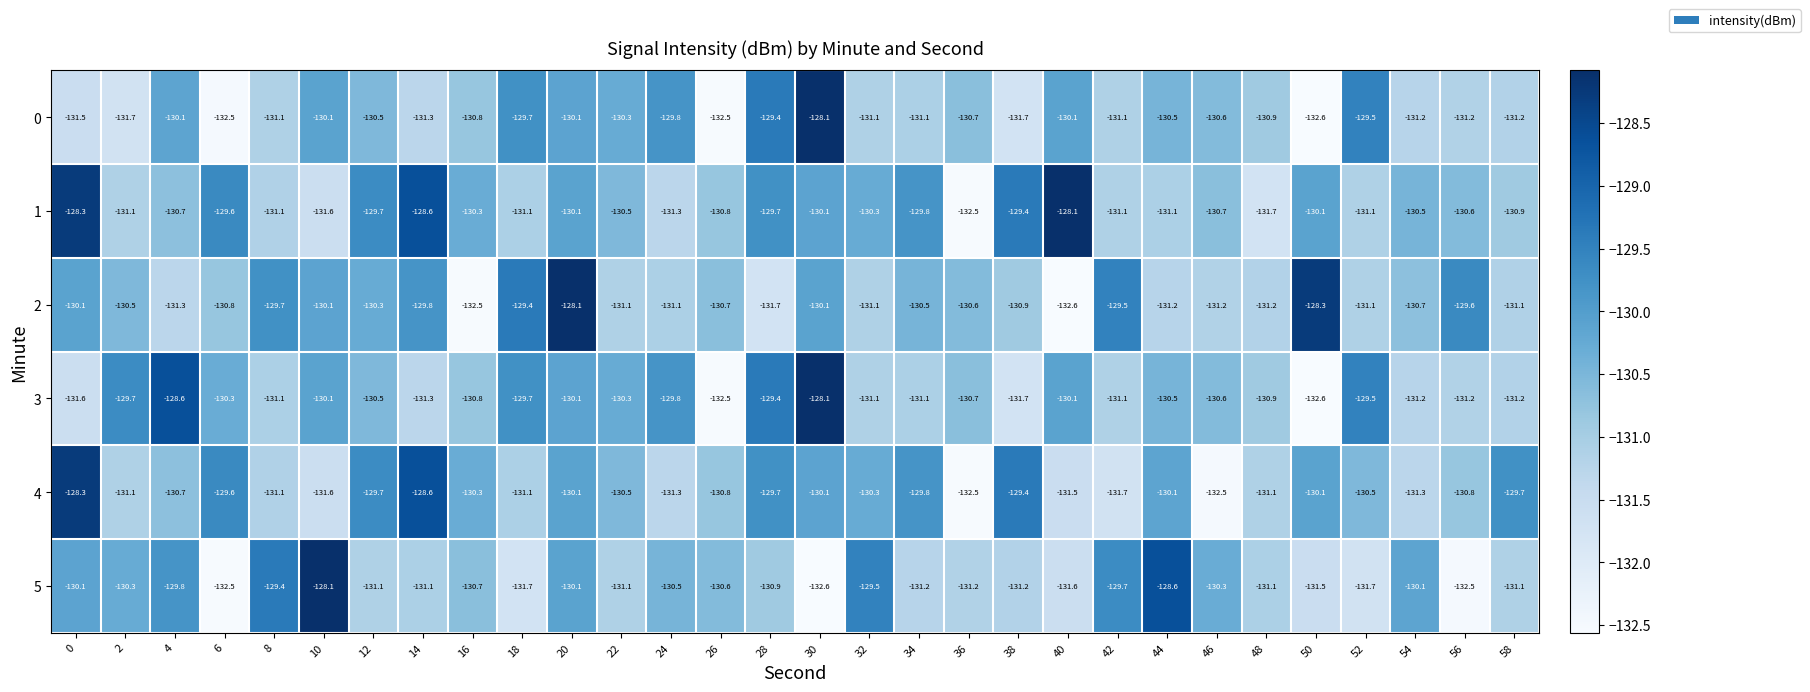

Is it true that 5 equals -177.0 at 2?

False